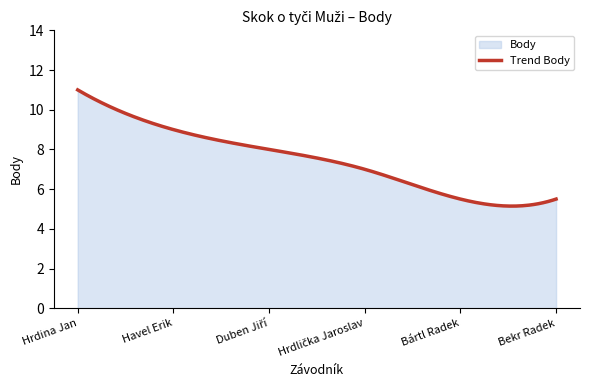

True or false: the data shows 5.5 at Bártl Radek.

True